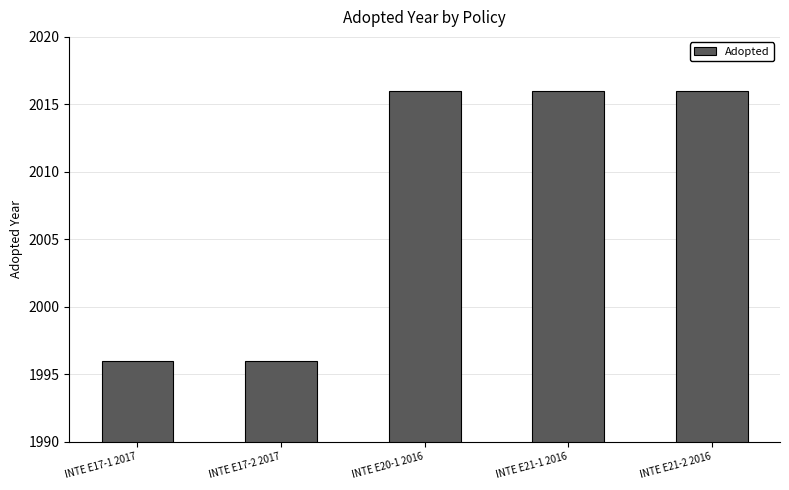

What is the sum of the values at INTE E20-1 2016 and INTE E17-2 2017?

4012